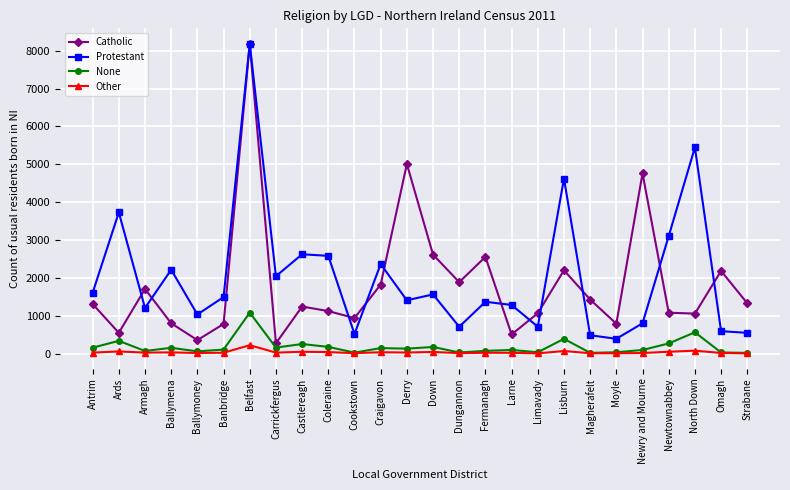

What is the sum of all Protestant values?

52605